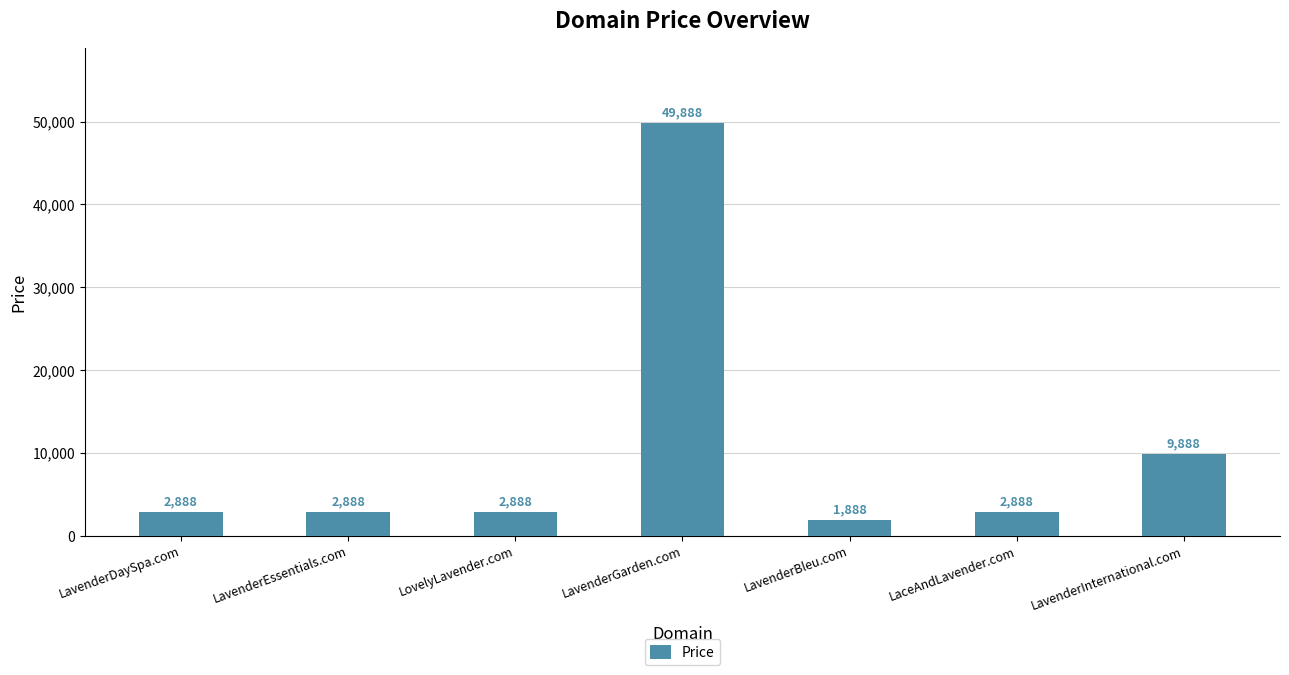

What is the change in value from LavenderBleu.com to LavenderInternational.com?

+8000